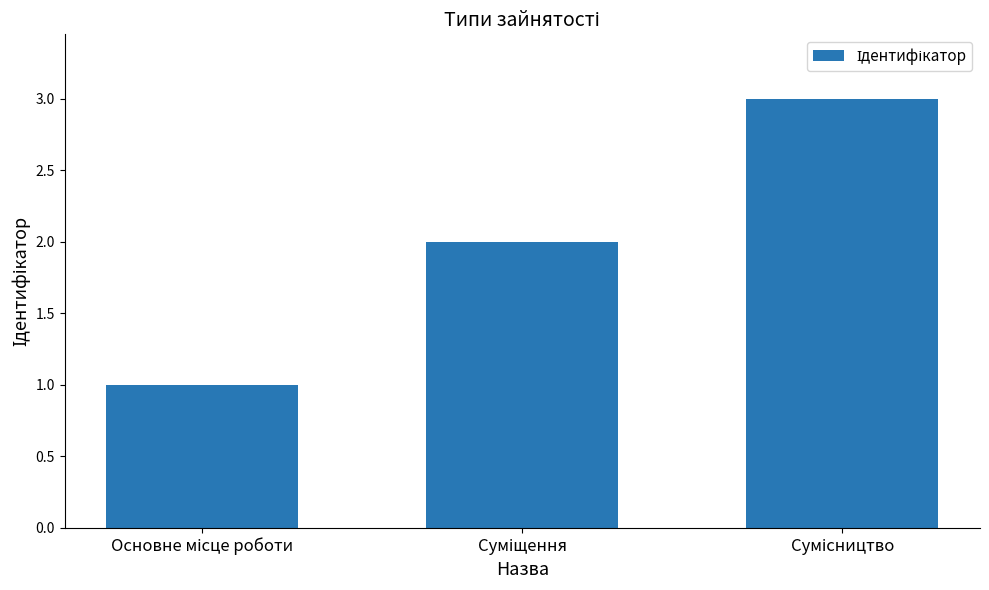

What is the average value?

2